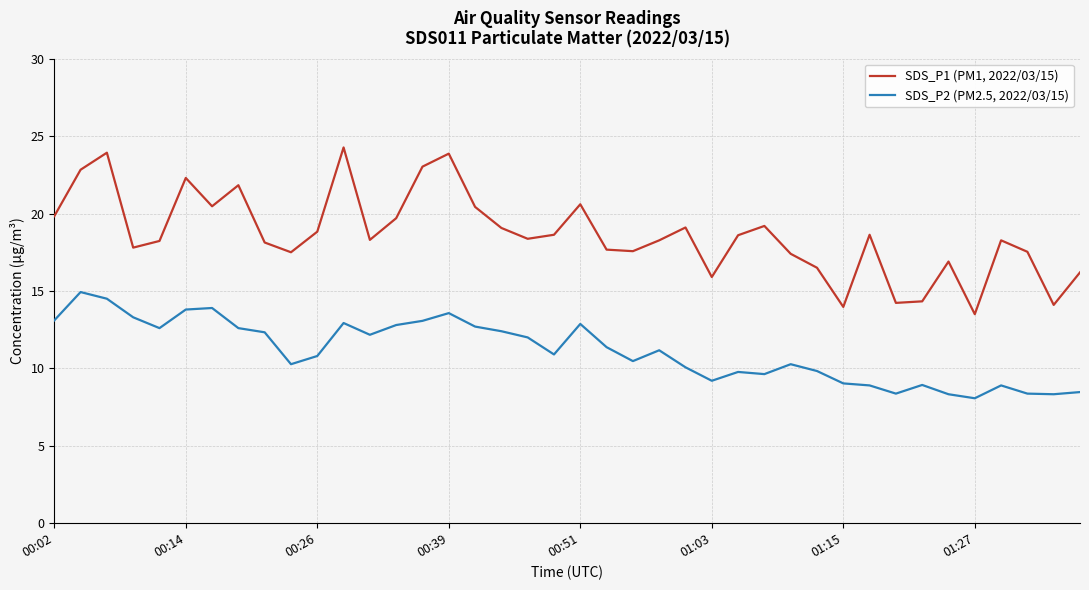

True or false: SDS_P2 (PM2.5, 2022/03/15) has more than 1 points higher than both neighbors.

True